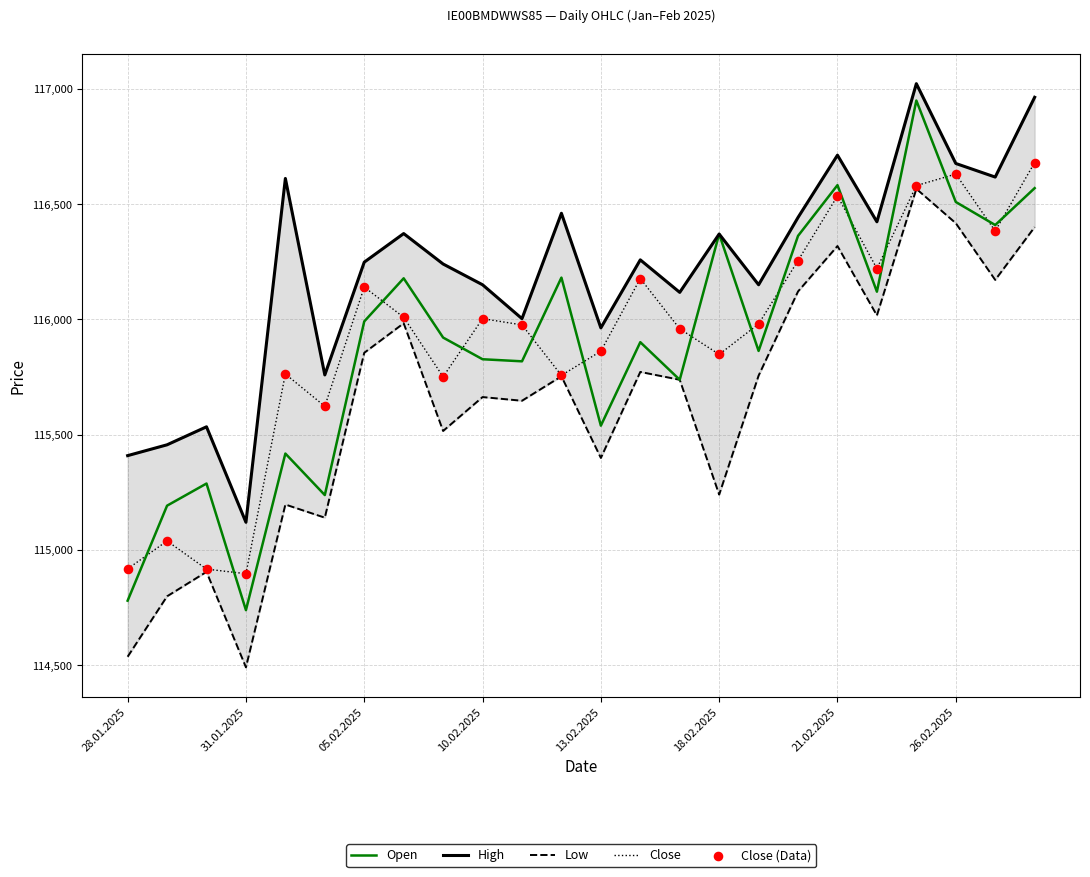

Is the value of Close at 05.02.2025 greater than the value of Open at 28.01.2025?

Yes